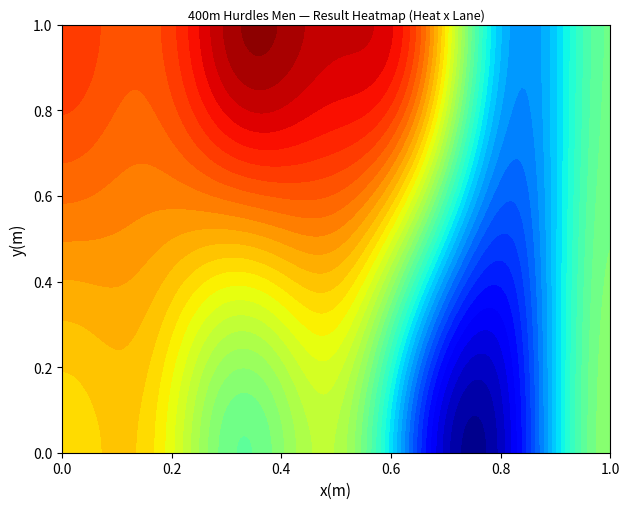

What is the minimum value shown in the chart?

1.0